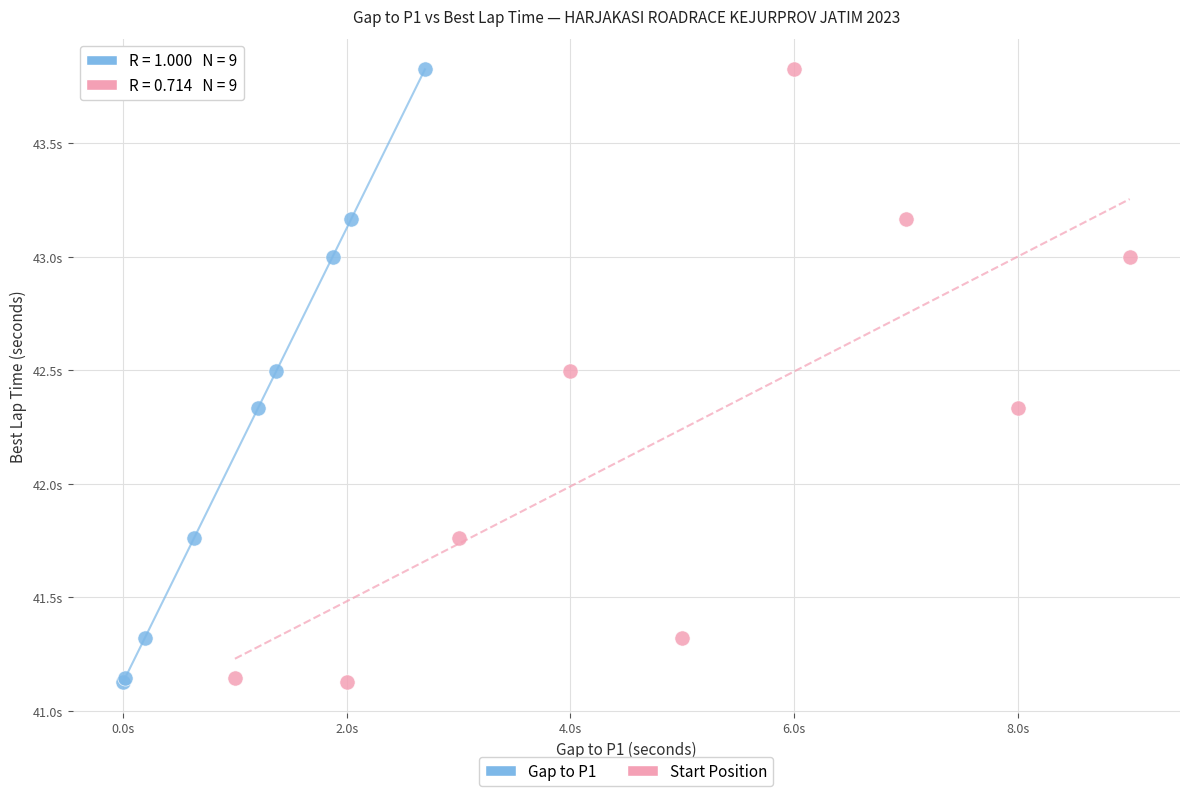

What are all the series names shown in the legend?

Gap to P1, Start Position